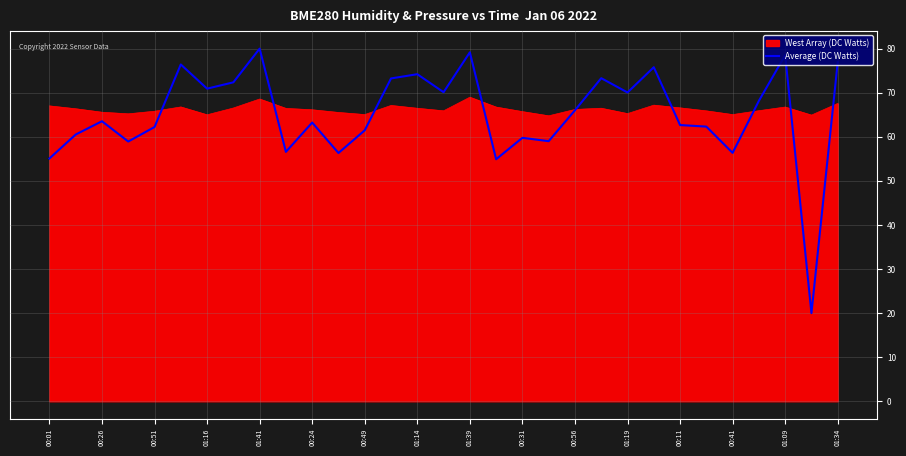

Rank the series by their maximum value, from lowest to highest.

West Array (DC Watts), Average (DC Watts)